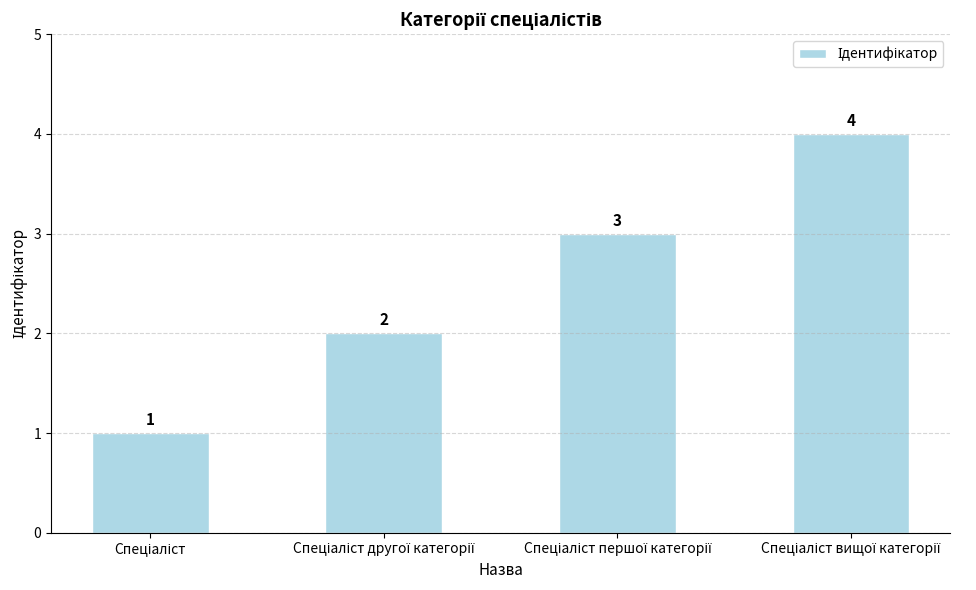

Reading left to right, what are all the values shown in this chart?

1	2	3	4